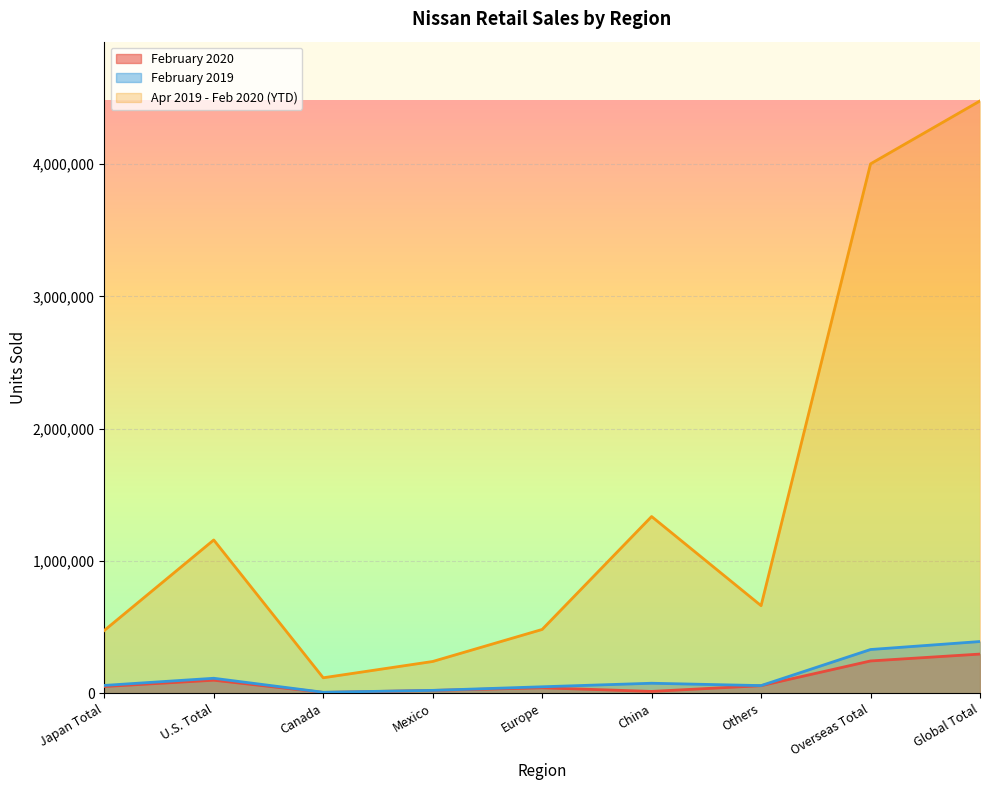

What is the average value of the February 2020 series?

93274